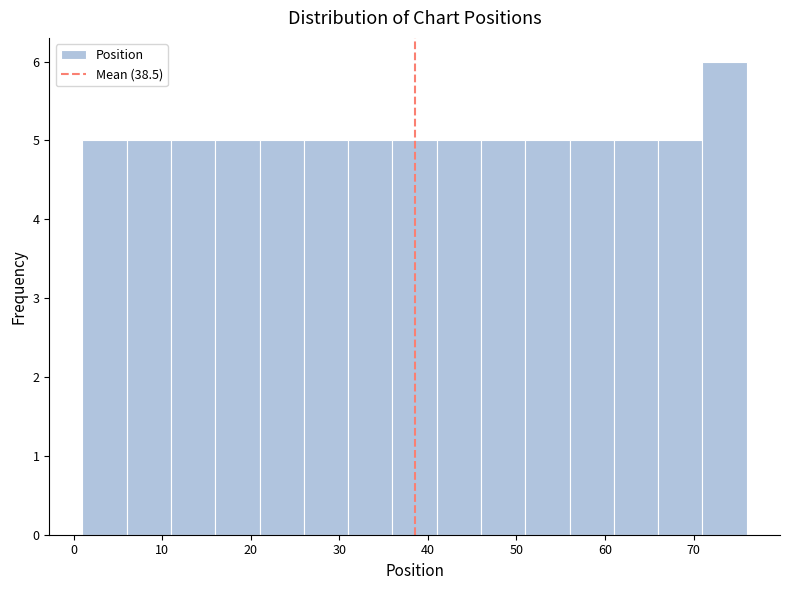

Which range on the x-axis has the tallest bar?

71 to 76